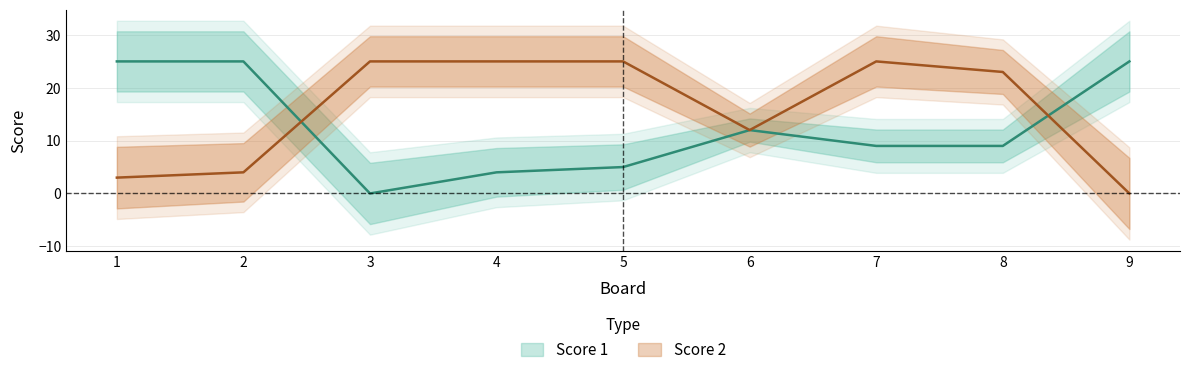

At which label does Score 1 reach its minimum?

3